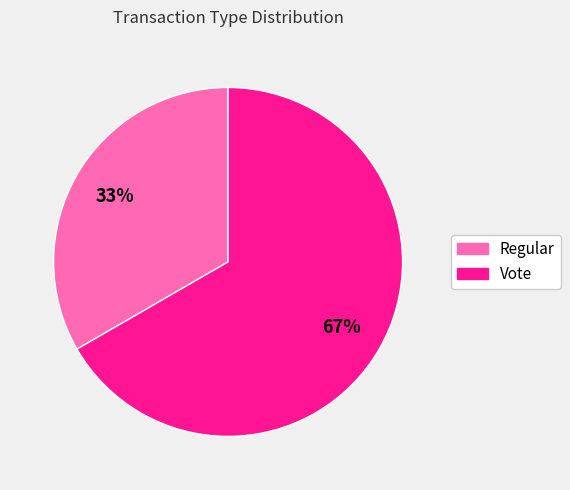

What is the ratio of the value at Vote to the value at Regular?

2.0